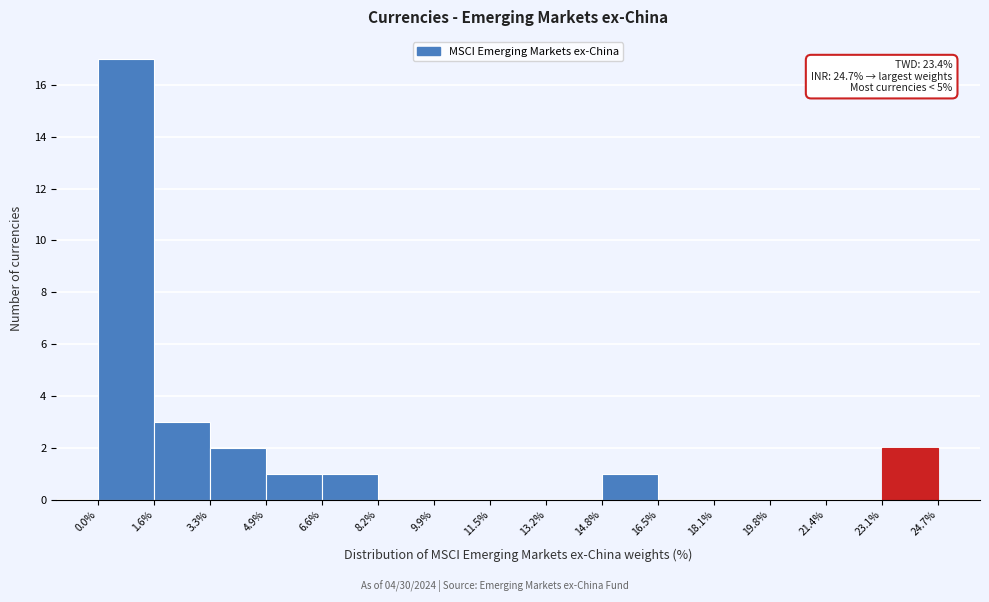

Which range on the x-axis has the tallest bar?

0.0% to 1.6%